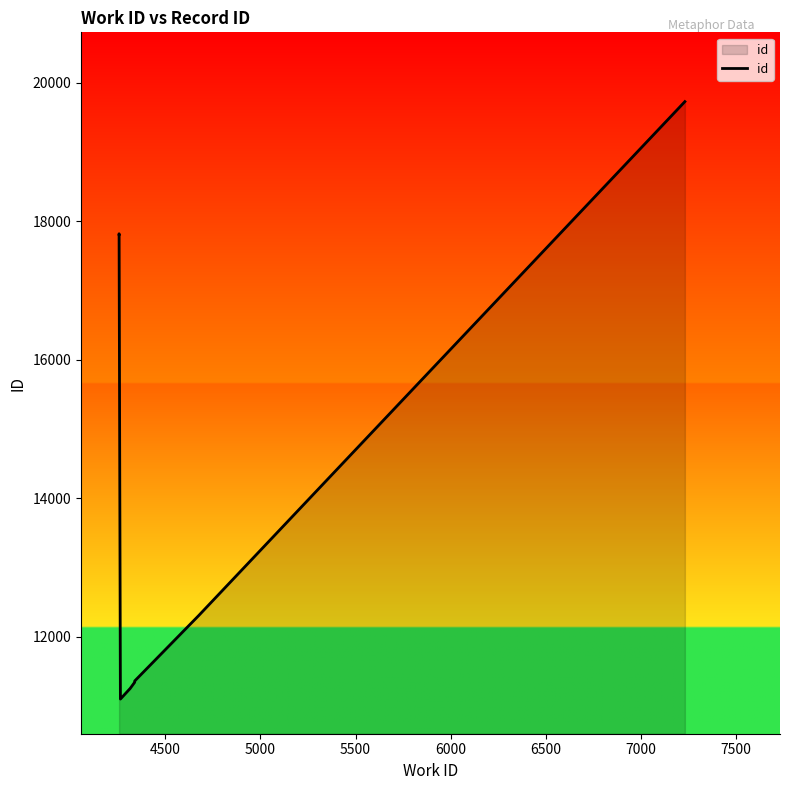

Reading left to right, what are all the values shown in this chart?

17811	17812	17819	11103	11247	11248	11346	11364	12307	19726